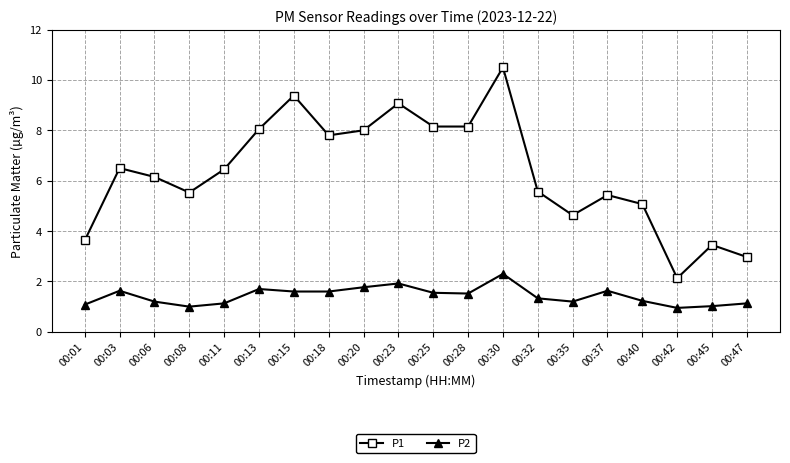

Between 00:03 and 00:42, which series saw the biggest shift?

P1